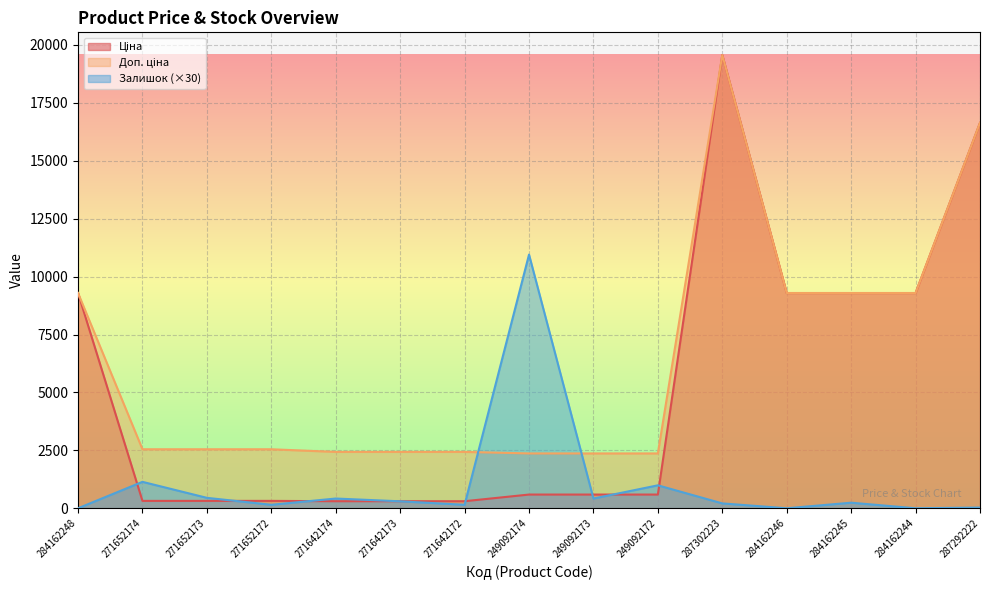

What is the value of the Доп. ціна point at the 8th from the left?

2366.5